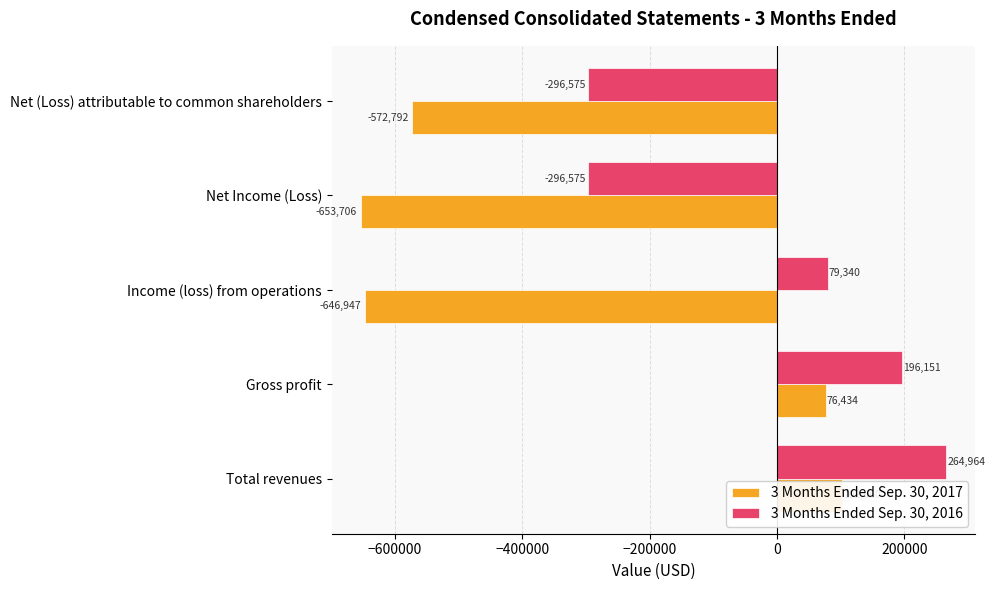

How many data points in 3 Months Ended Sep. 30, 2017 are less than -572792?

2